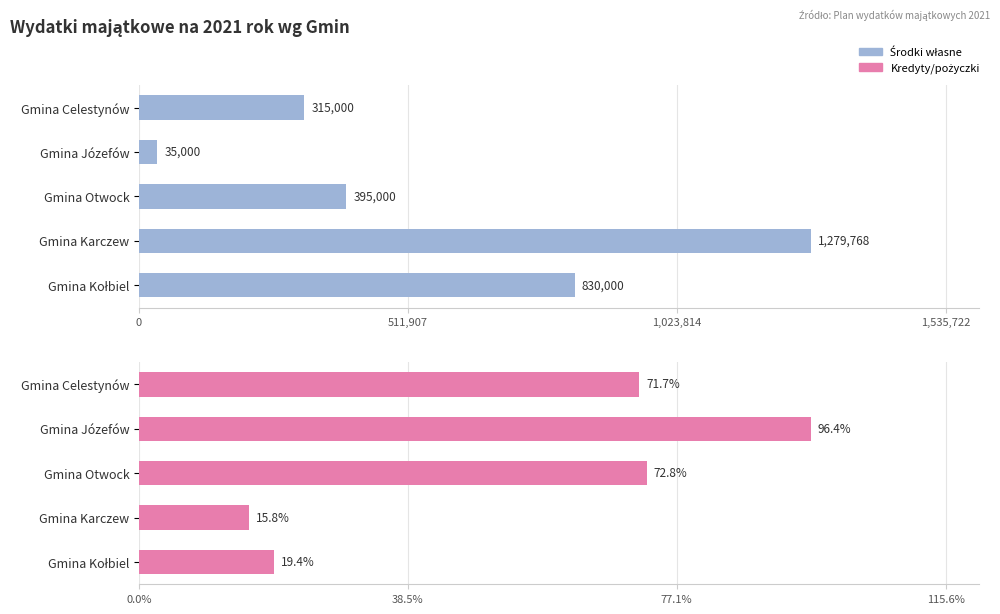

How many groups of bars are there?

5